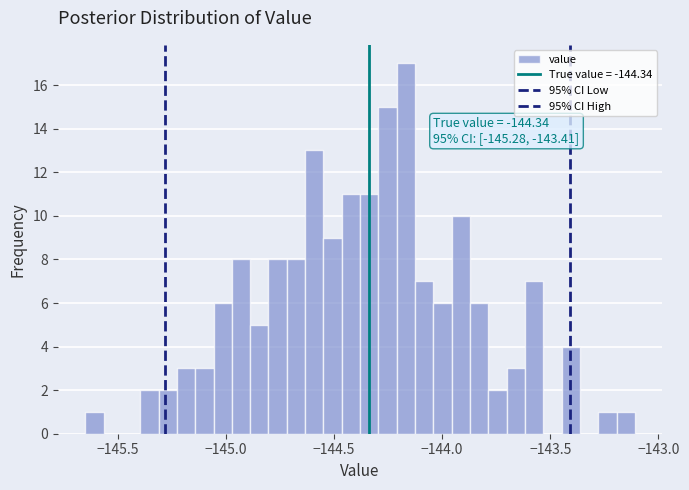

Around what value on the x-axis is the tallest bar? Give the approximate position of its centre, as read against the axis.

-144.15